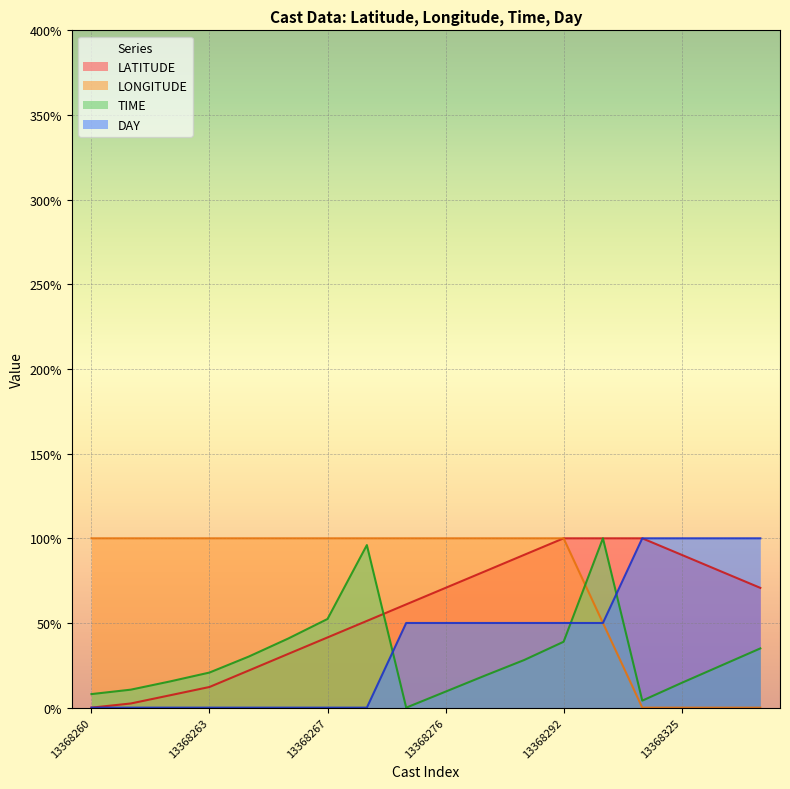

Which category has the lowest value across all series?

13368260